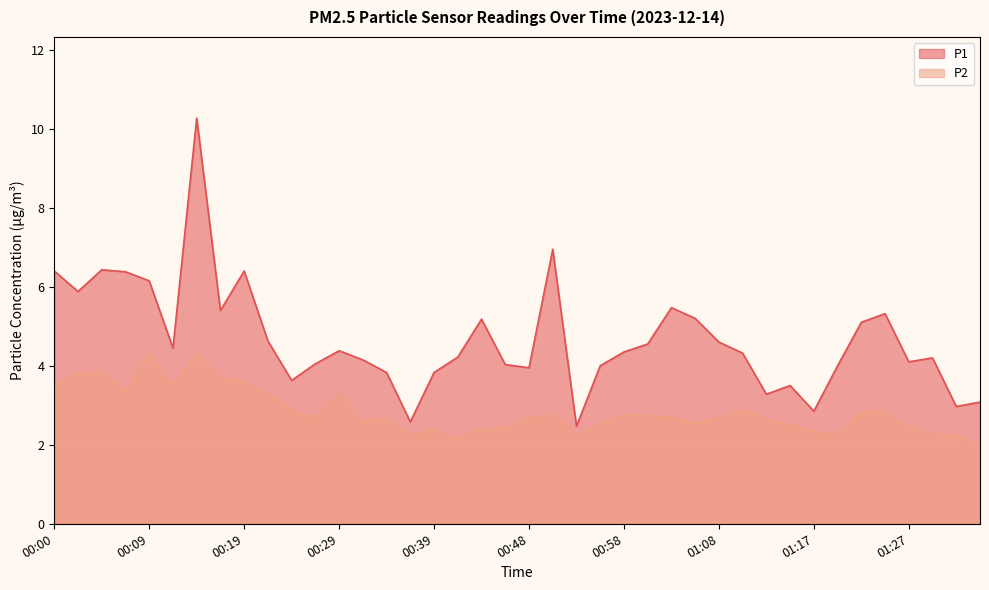

Reading left to right, what are all the values shown in this chart?

P1: 6.4	5.9	6.4	6.4	6.2	4.5	10.3	5.4	6.4	4.6	3.6	4.0	4.4	4.2	3.8	2.6	3.8	4.2	5.2	4.0	4.0	7.0	2.5	4.0	4.3	4.5	5.5	5.2	4.6	4.3	3.3	3.5	2.9	4.0	5.1	5.3	4.1	4.2	3.0	3.1
P2: 3.5	3.8	3.8	3.4	4.3	3.5	4.3	3.7	3.6	3.3	2.9	2.7	3.3	2.6	2.6	2.2	2.4	2.1	2.4	2.4	2.7	2.8	2.2	2.5	2.8	2.8	2.7	2.5	2.7	2.9	2.6	2.5	2.4	2.2	2.9	2.8	2.4	2.3	2.2	2.0